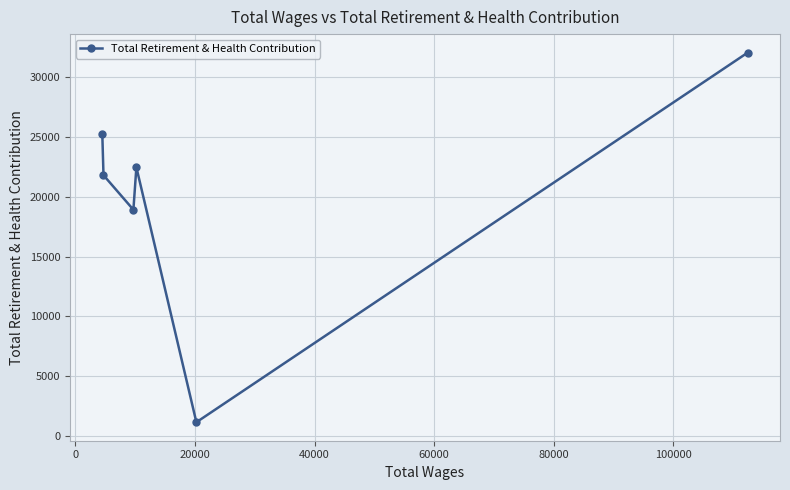

What is the value of the 1st point from the left?

25265